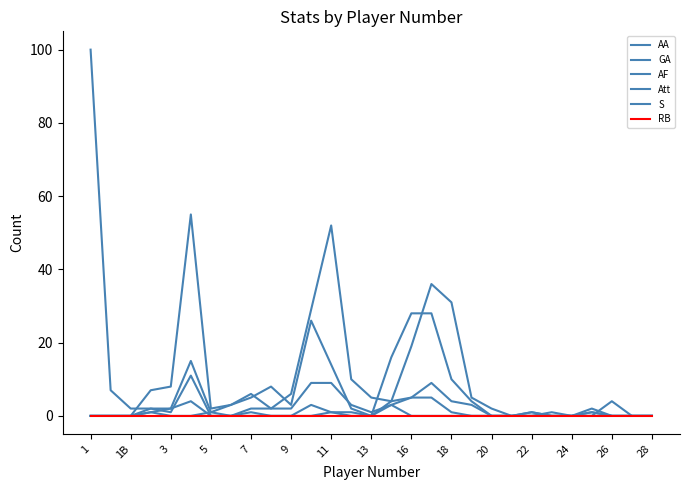

Where is Att nearest to the value 27?

22